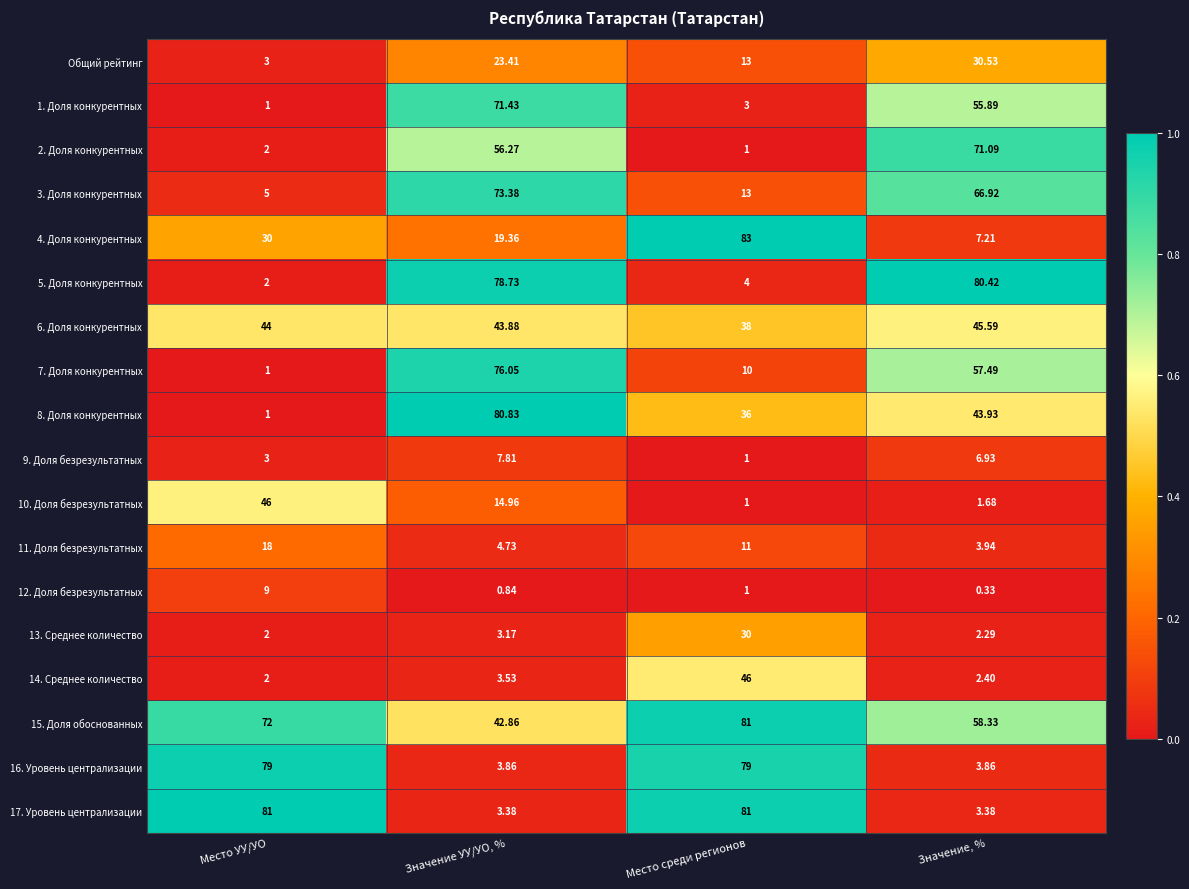

Rank the categories by Общий рейтинг value from lowest to highest.

Место УУ/УО, Место среди регионов, Значение УУ/УО, %, Значение, %